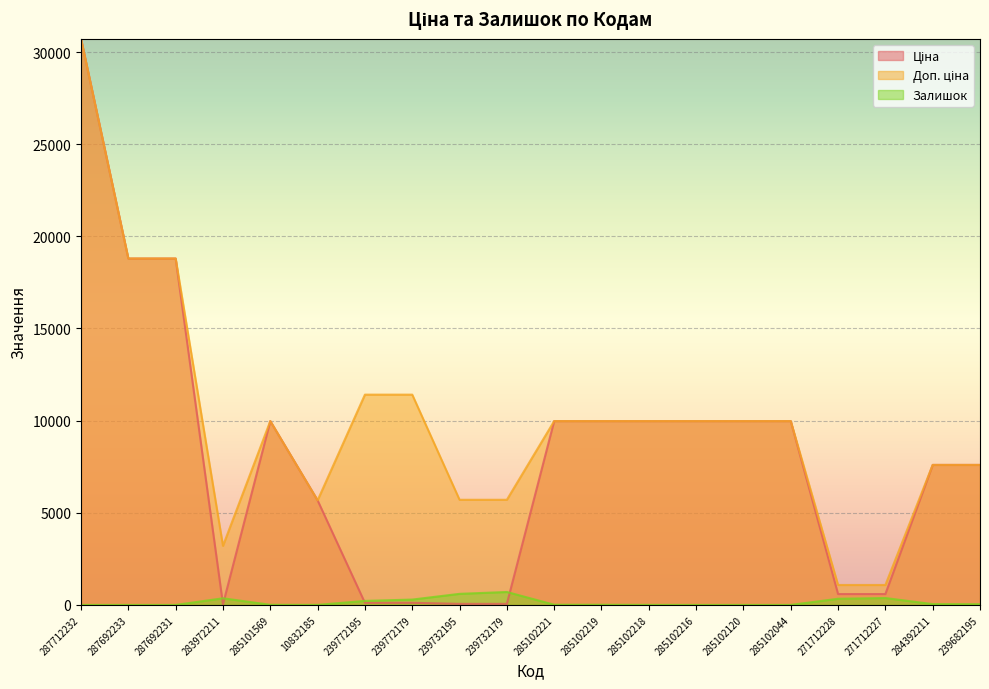

What is the difference between the maximum and minimum values in the Доп. ціна series?

29635.5